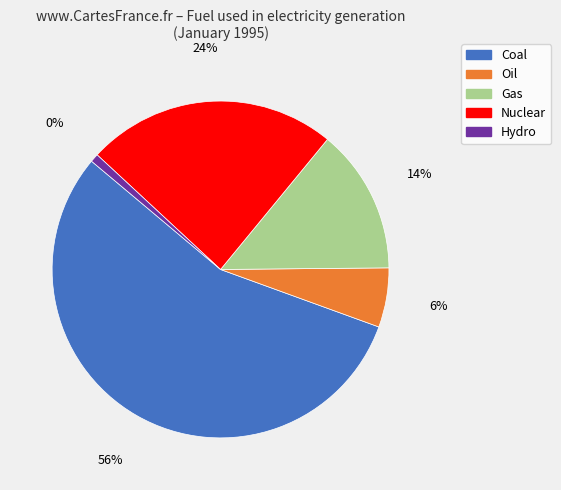

What is the smallest slice in the pie chart?

Hydro